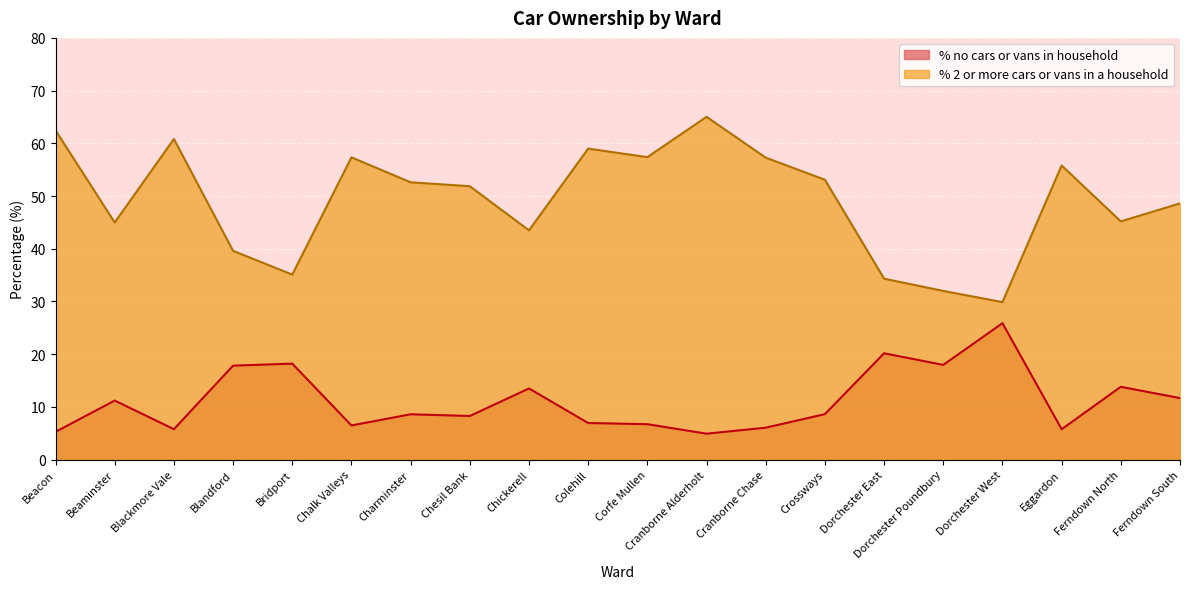

At which label does % 2 or more cars or vans in a household reach its peak?

Cranborne Alderholt